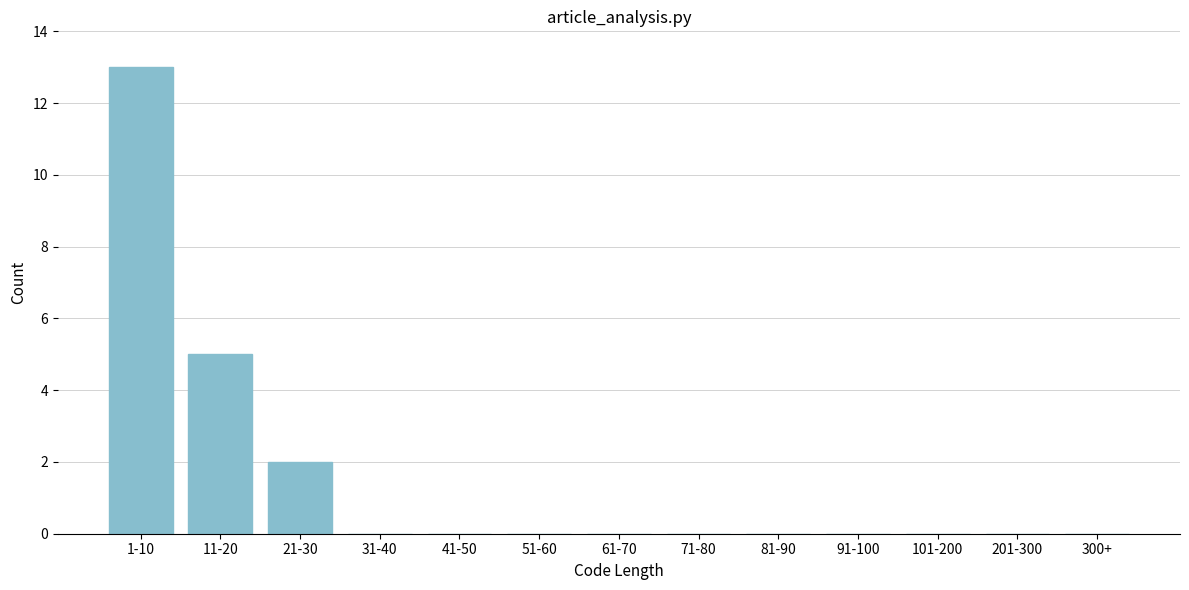

Reading right to left, extract all data points from this chart.

300+=0	201-300=0	101-200=0	91-100=0	81-90=0	71-80=0	61-70=0	51-60=0	41-50=0	31-40=0	21-30=2	11-20=5	1-10=13